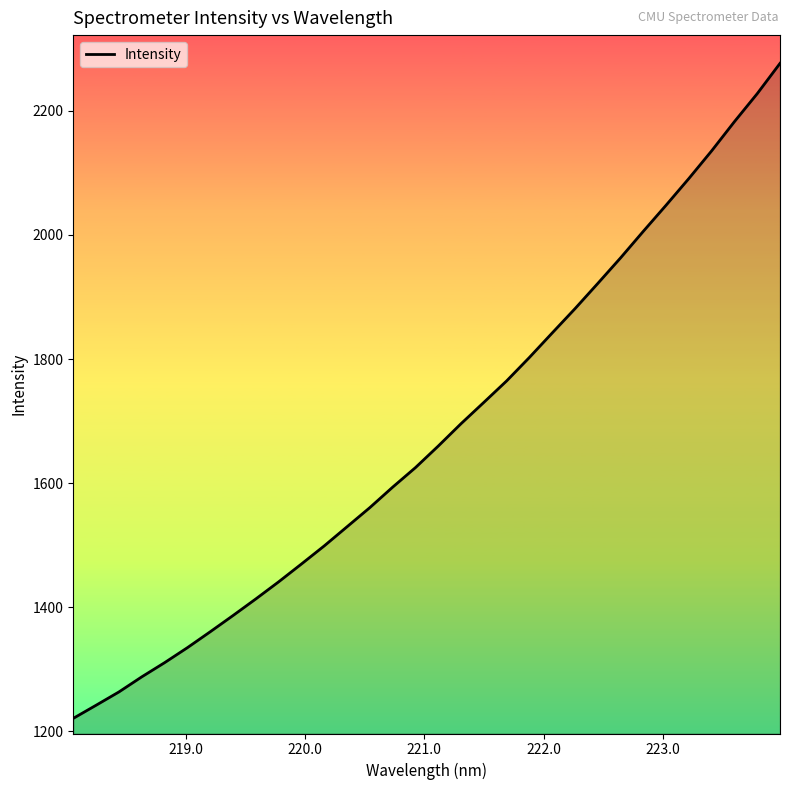

What is the smallest value displayed?

1220.9